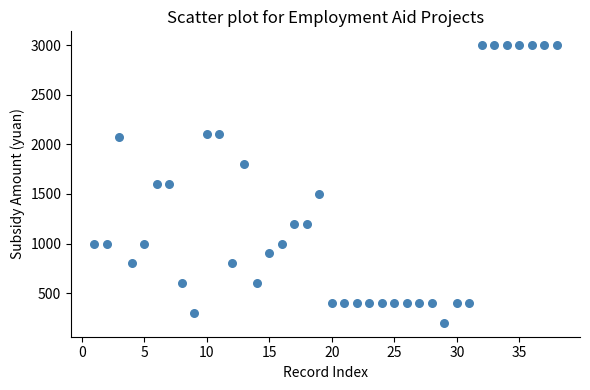

What is the range of X values (max minus min)?

37